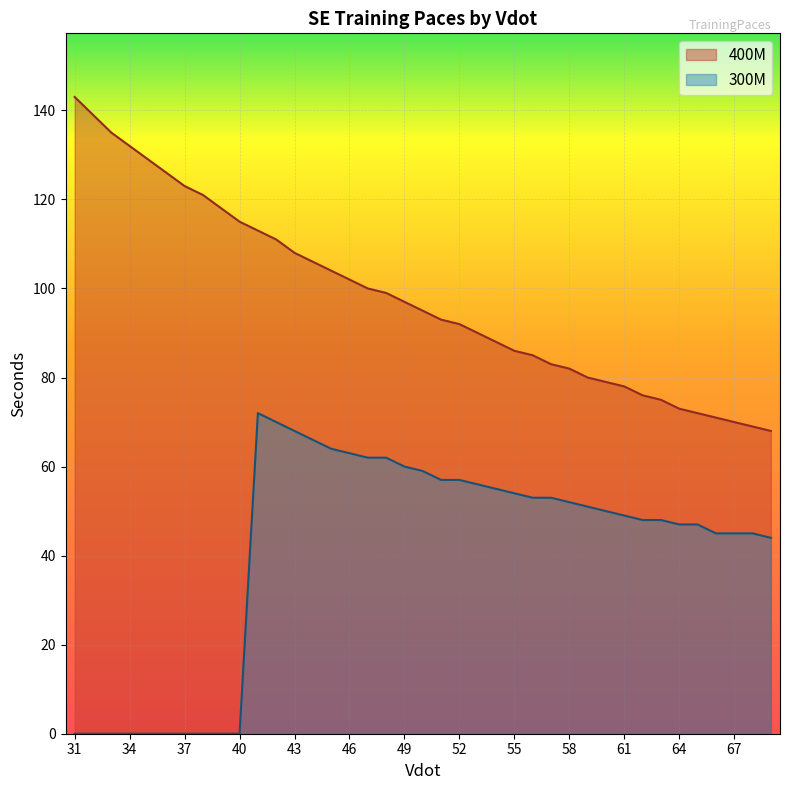

At 56, list the series in order from largest to smallest.

400M, 300M